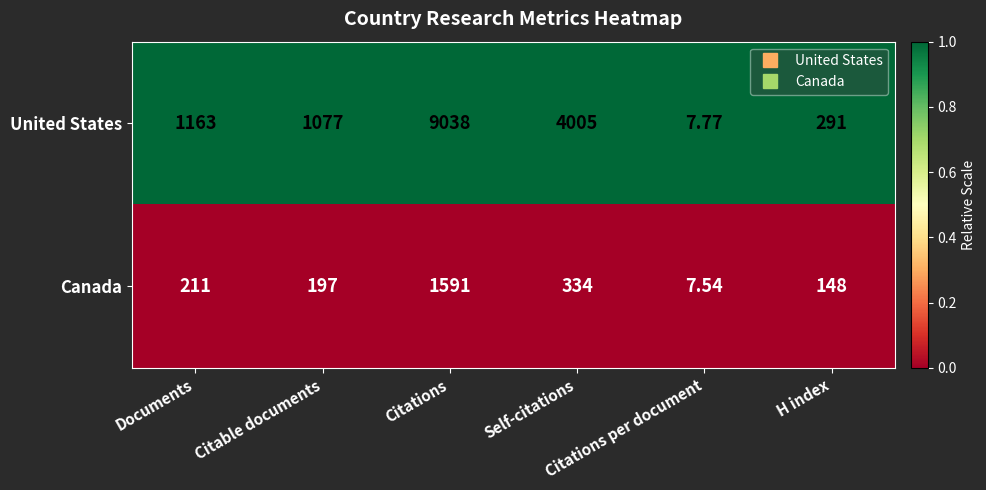

What is the maximum value shown in the chart?

9038.0